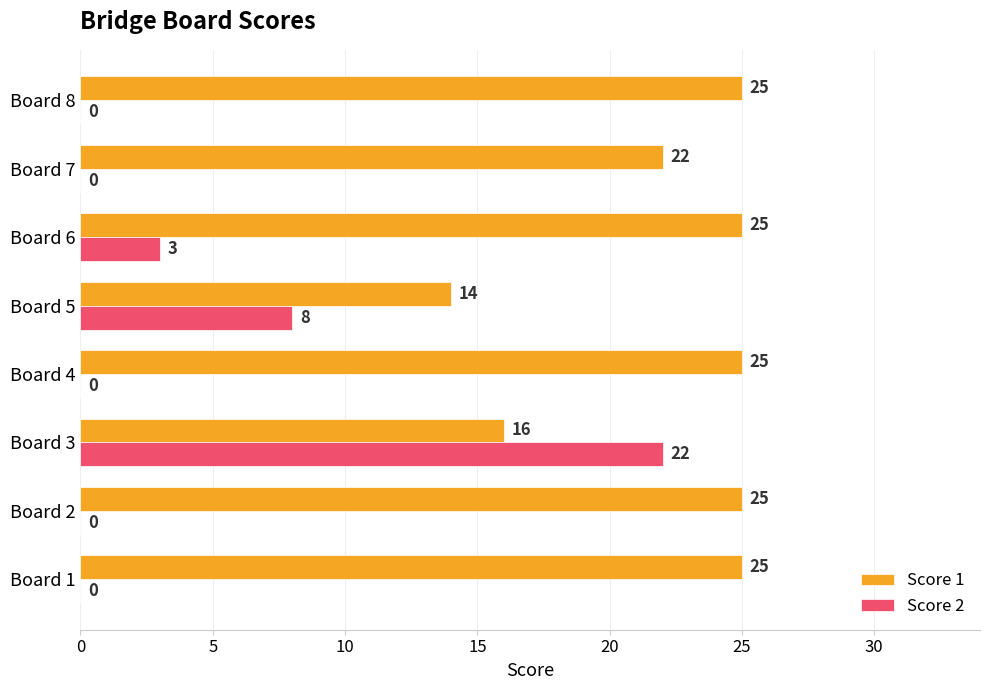

What is the approximate value of Score 1 at Board 6?

25